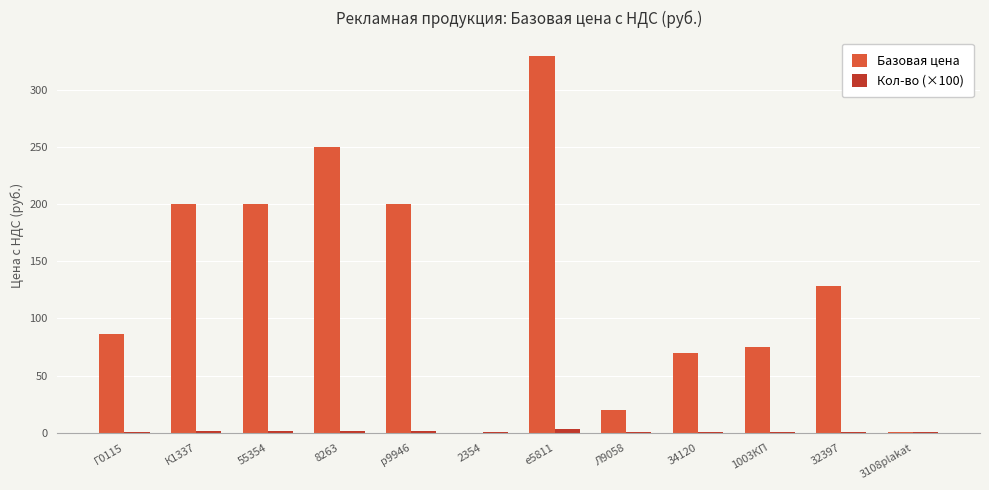

Which category has the highest value in the Базовая цена series?

е5811